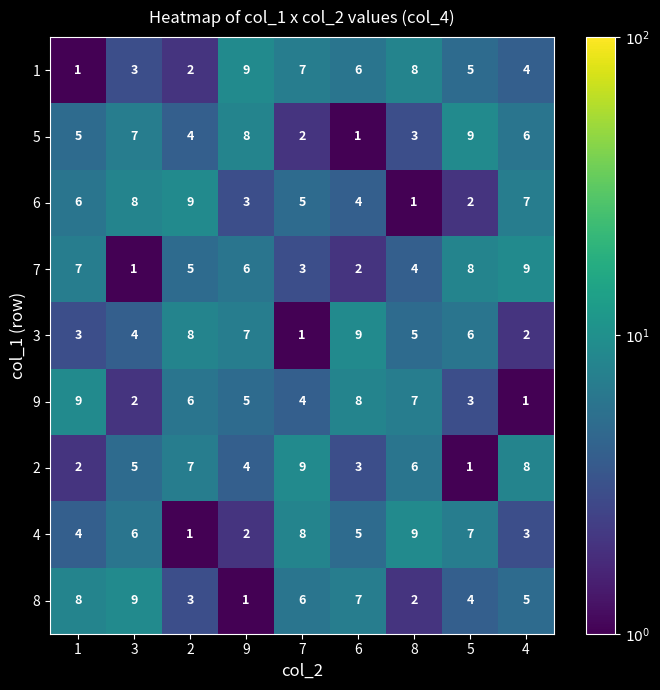

What is the spread (max minus min) of values at 6?

8